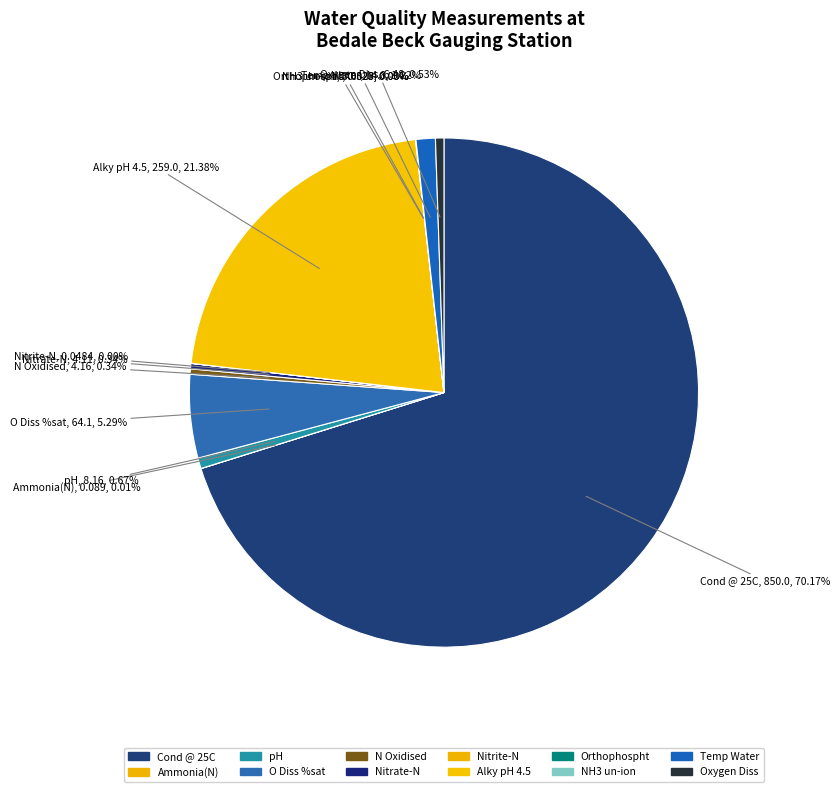

Which category has the biggest portion of the pie?

Cond @ 25C